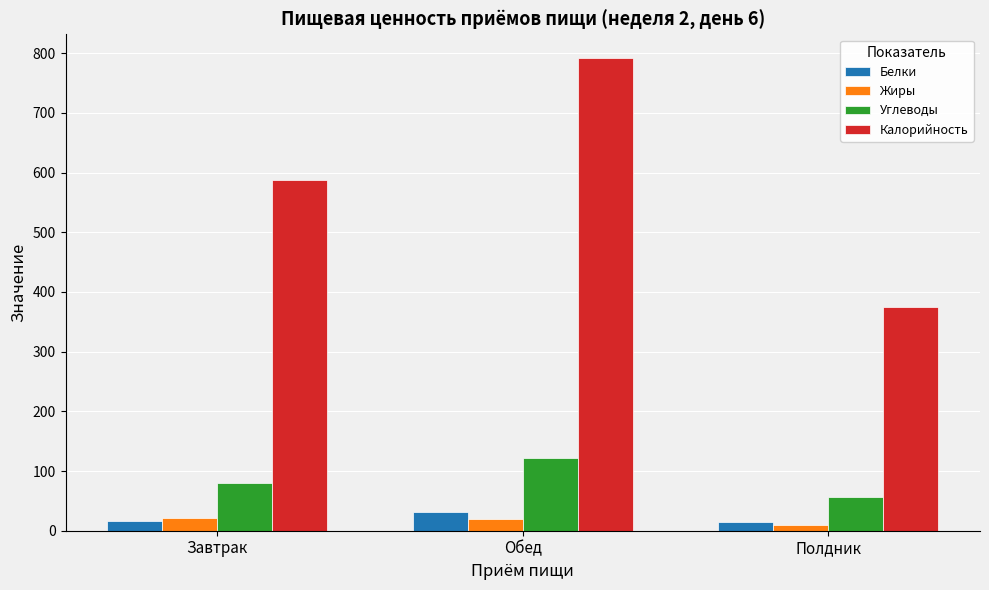

What is the value of the Белки bar at the 1st from the left?

17.1